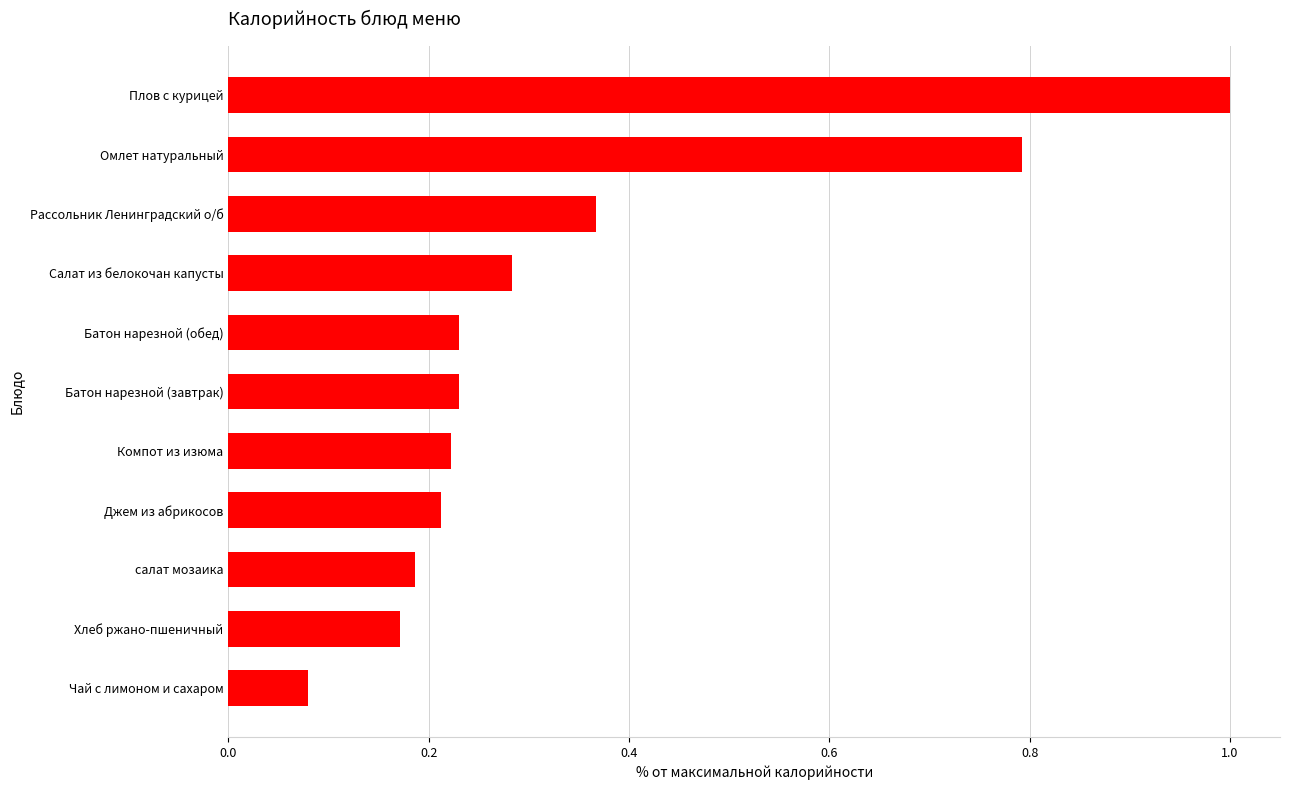

The value at Рассольник Ленинградский о/б is 0.1. True or false?

False